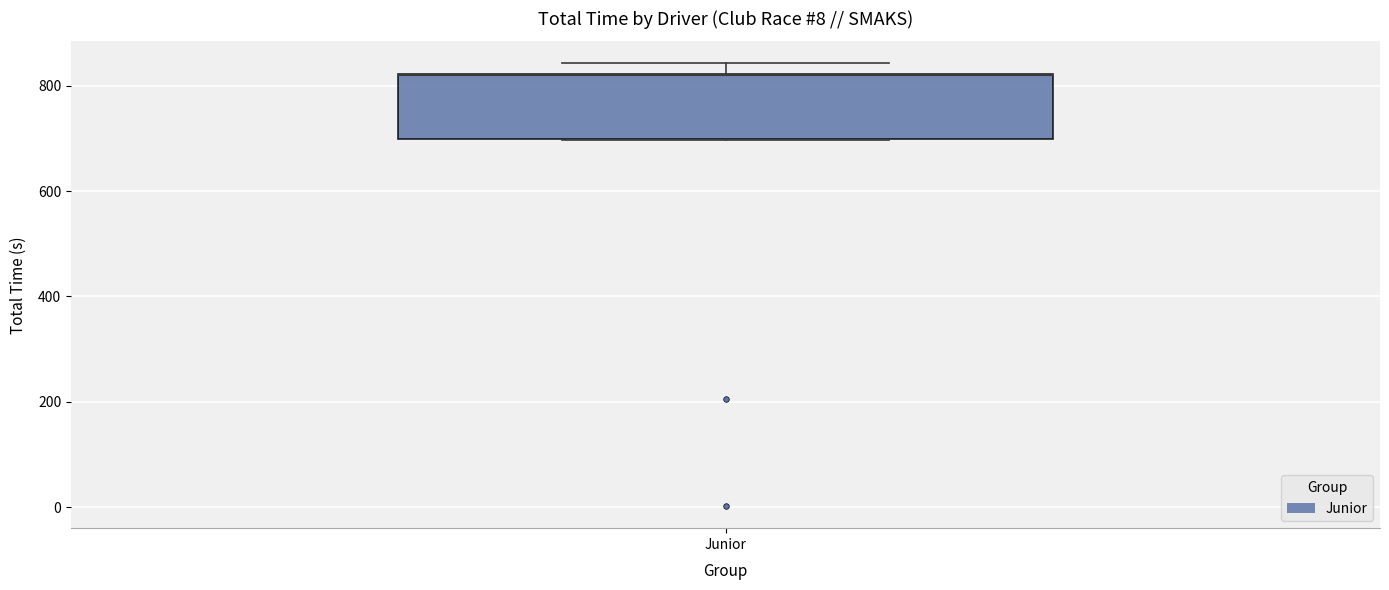

Where is the lower edge of the box for Junior on the y-axis? The values are not printed on the chart, so give them approximately, as read against the axis.

700